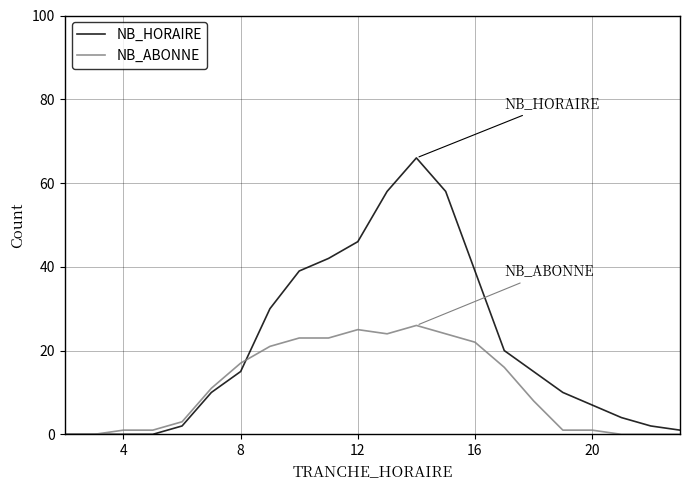

Which series has the largest total across all categories?

NB_HORAIRE